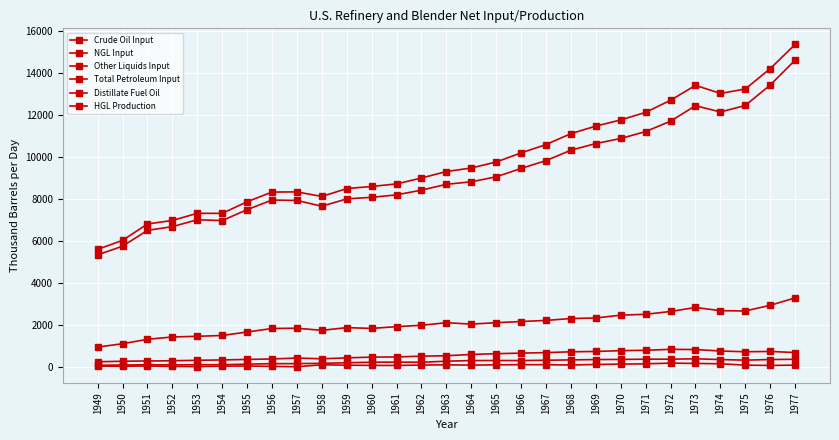

How many values in the HGL Production series are below 261?

14